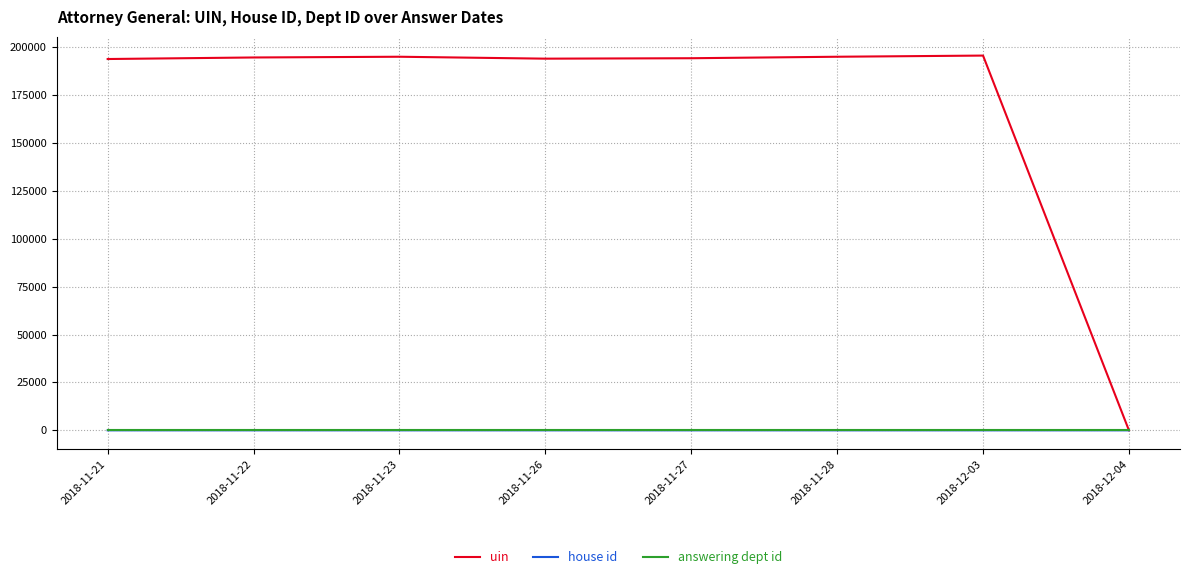

Which series has the largest total across all categories?

uin